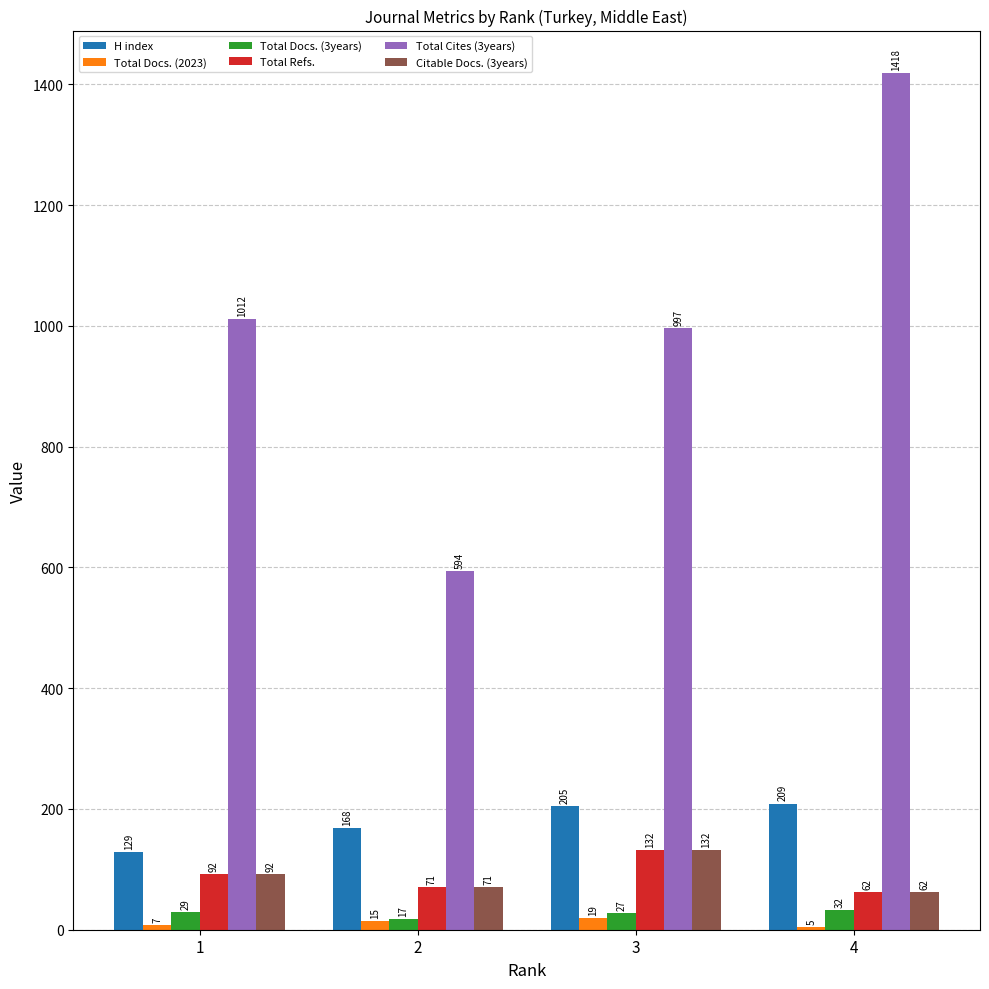

How many series are shown in this chart?

6